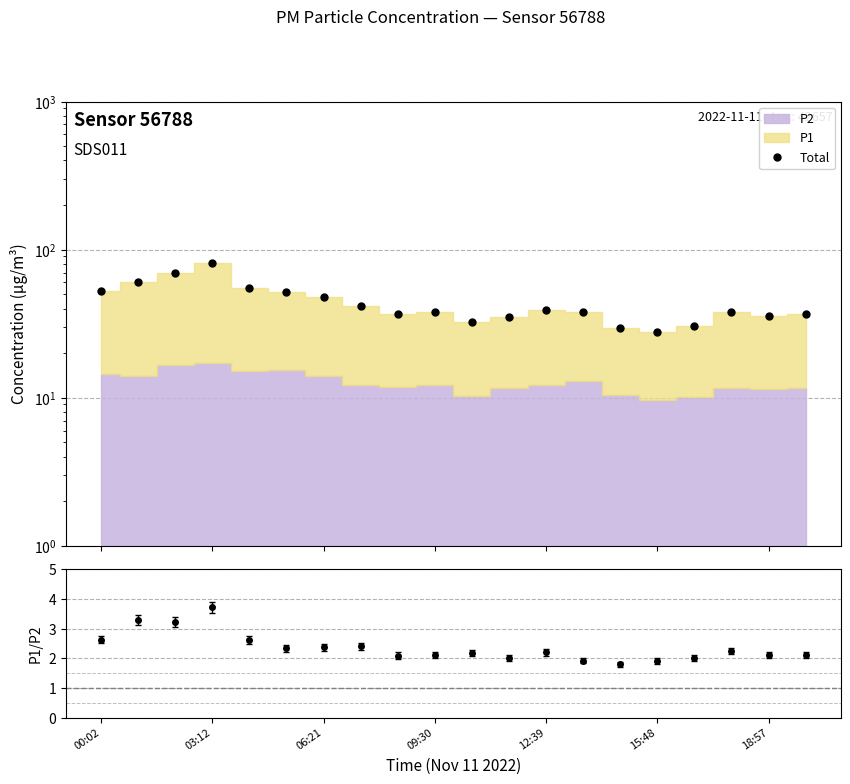

Reading right to left, what are all the values shown in this chart?

36.5	35.5	38.0	30.5	27.9	29.4	38.0	39.1	35.1	32.7	37.9	36.8	41.5	47.5	51.4	54.8	80.9	69.8	60.1	52.3